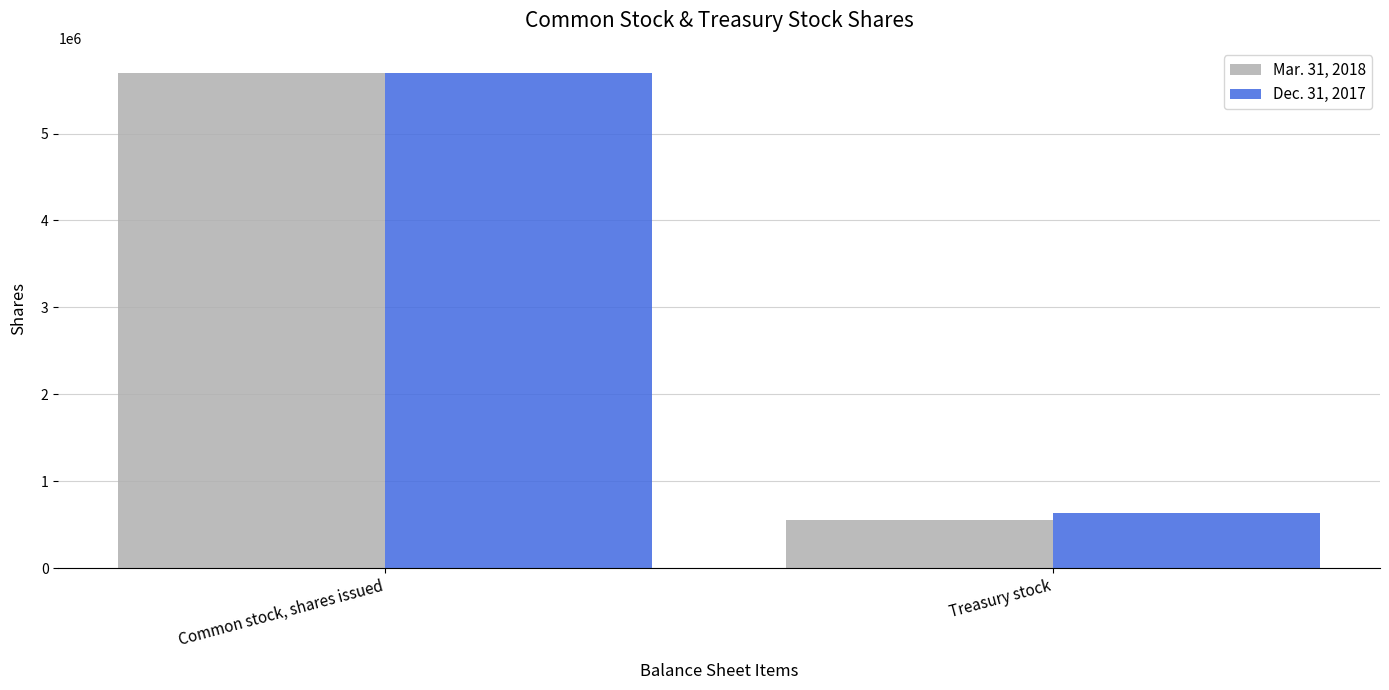

Where is Dec. 31, 2017 nearest to the value 3166969?

Treasury stock